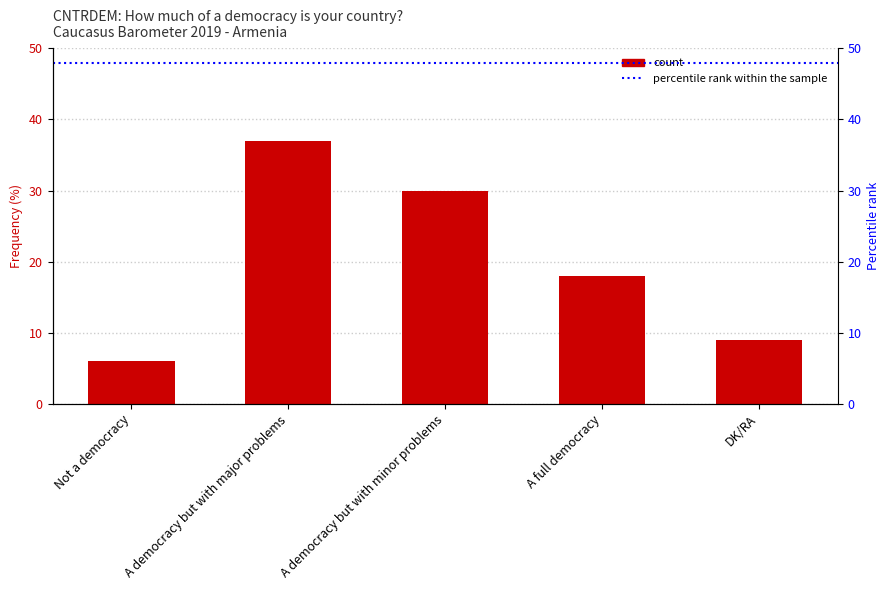

How many values exceed 18?

2